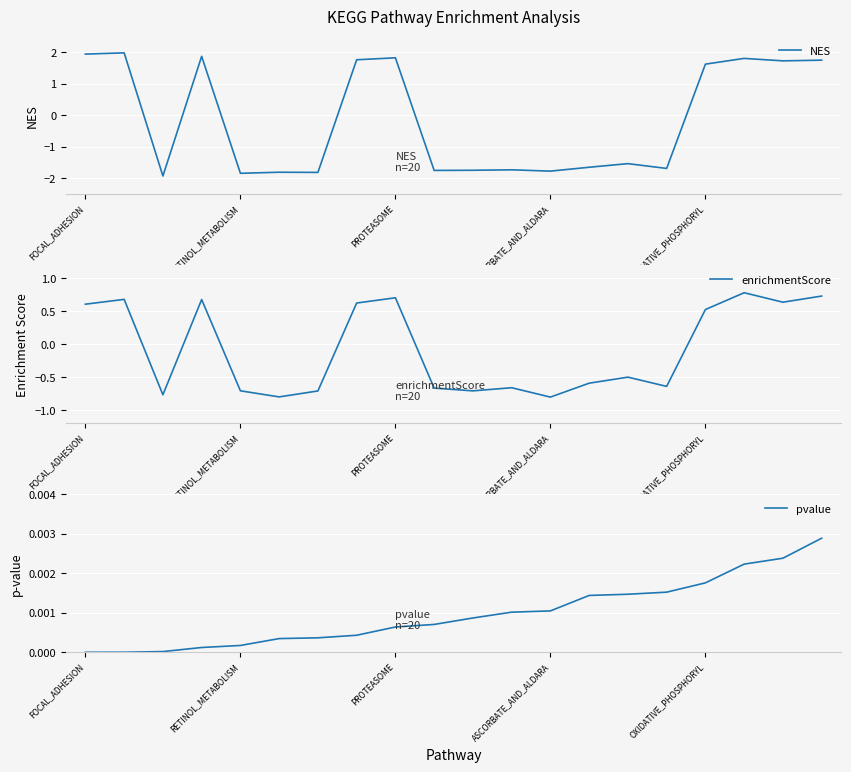

The NES series shows 0.4 at OXIDATIVE_PHOSPHORYL. True or false?

False